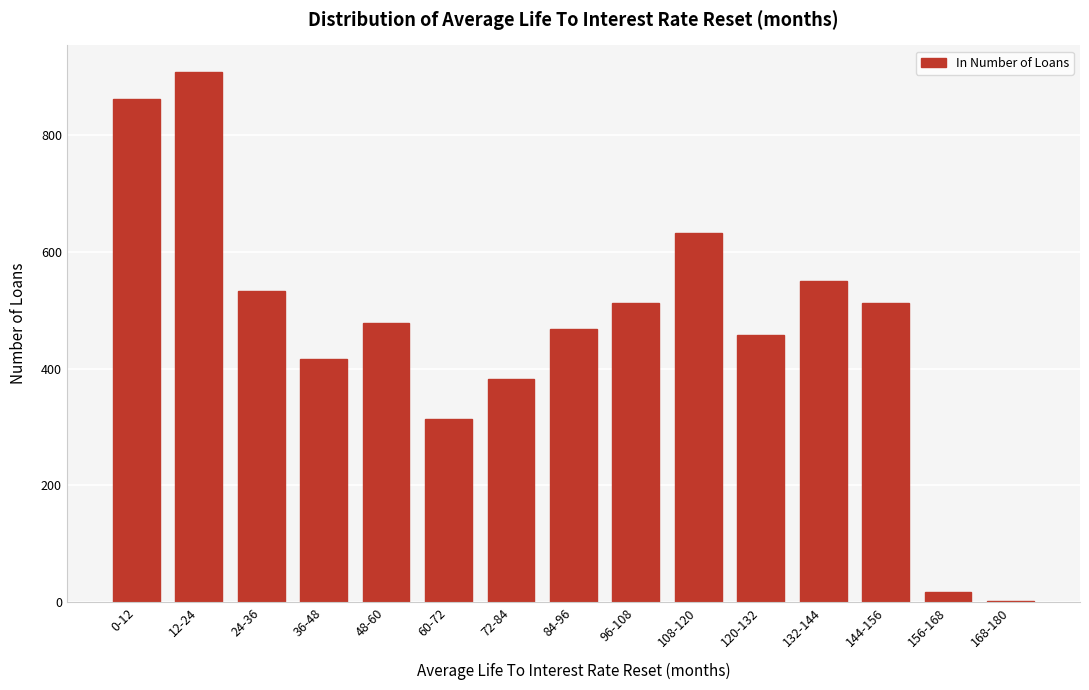

Reading left to right, extract all data points from this chart.

0-12=862	12-24=908	24-36=533	36-48=417	48-60=478	60-72=313	72-84=382	84-96=468	96-108=513	108-120=632	120-132=458	132-144=550	144-156=513	156-168=18	168-180=1